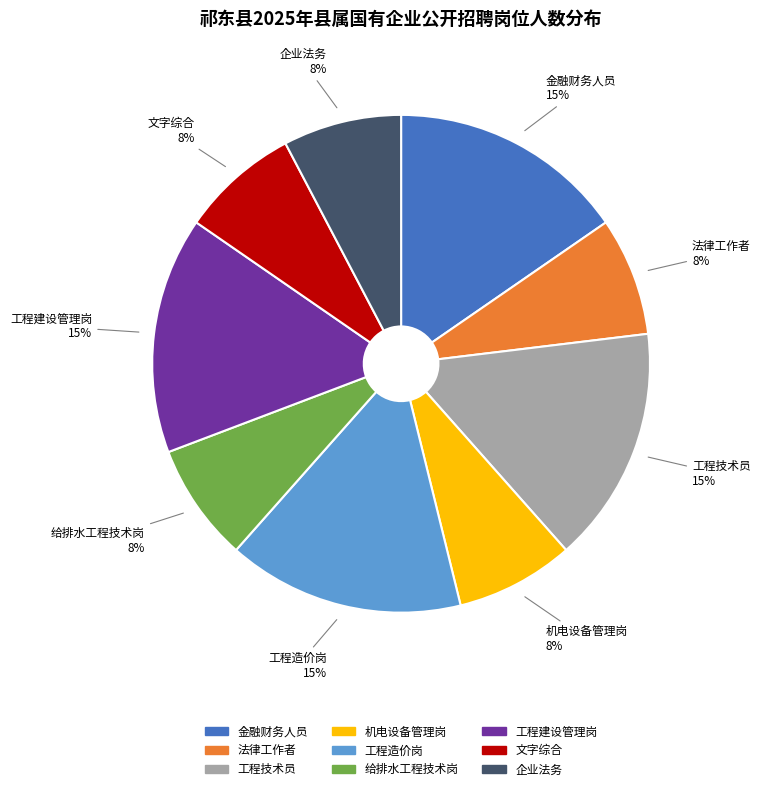

To the nearest percent, what is the average slice percentage?

11%